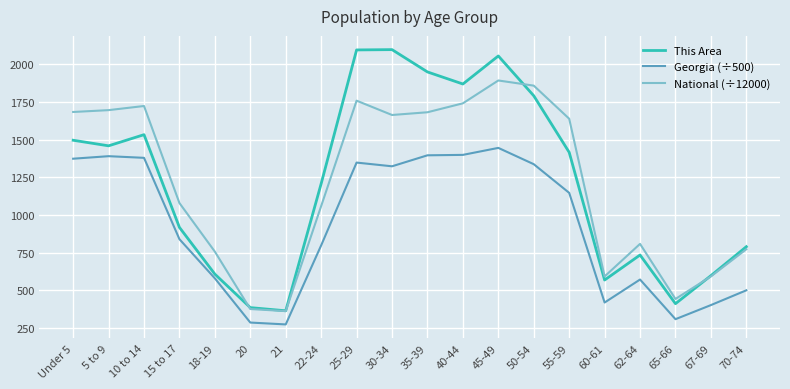

Which series has the widest spread of values?

This Area